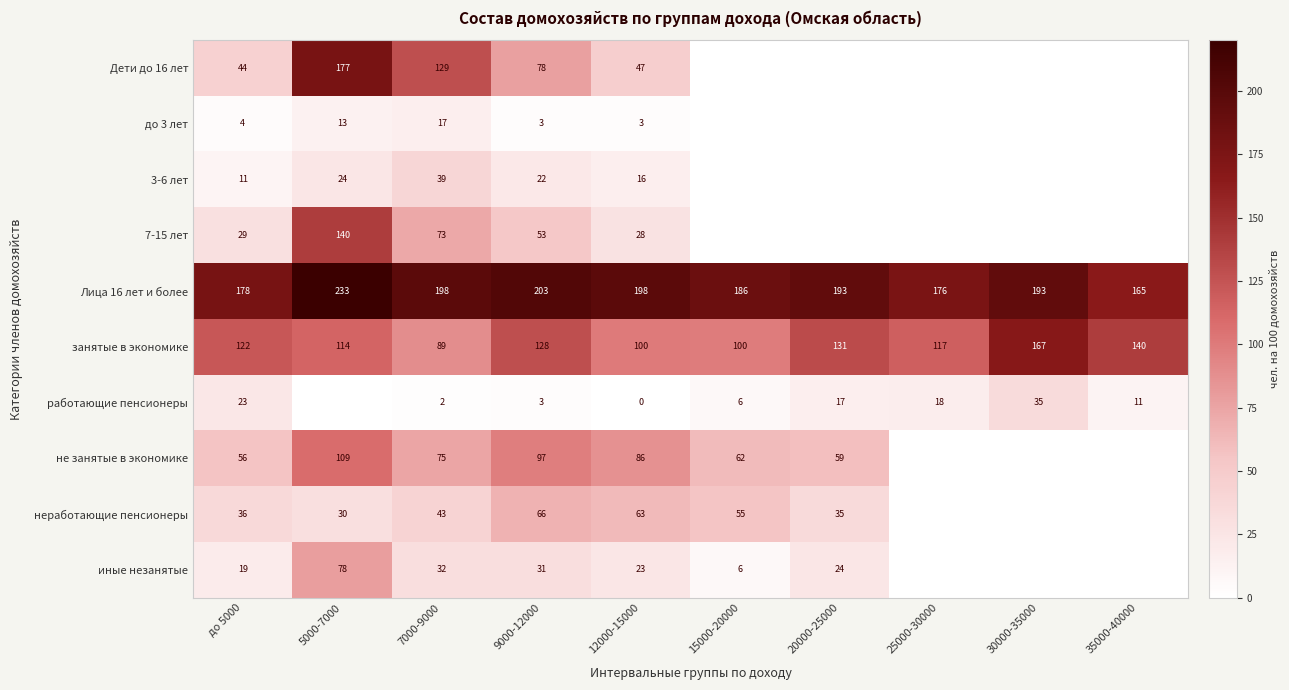

Which category has the highest value across all series?

5000-7000